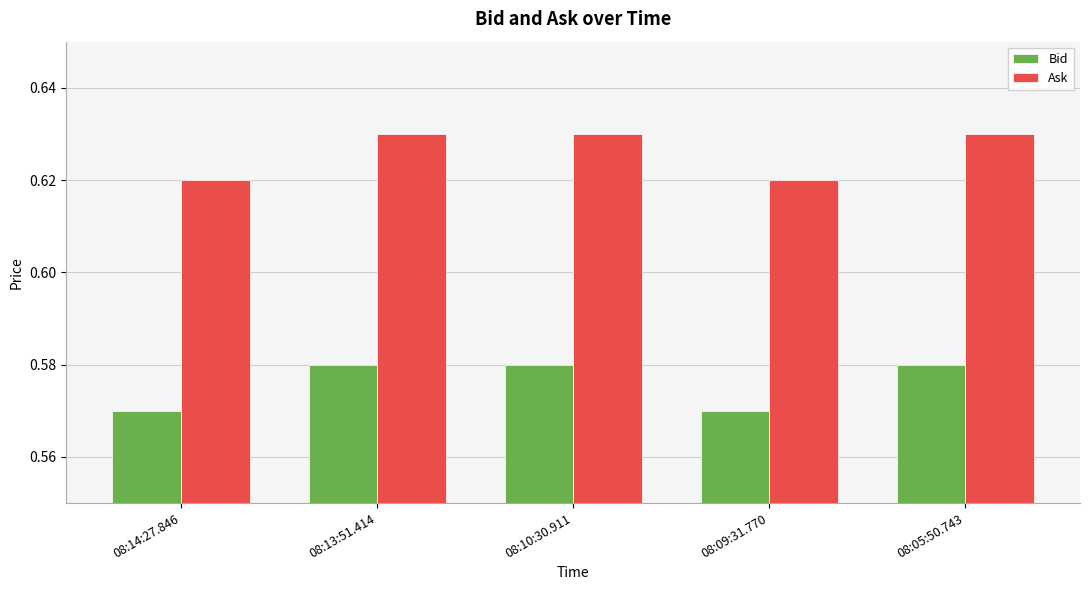

What position from the right is 08:13:51.414?

4